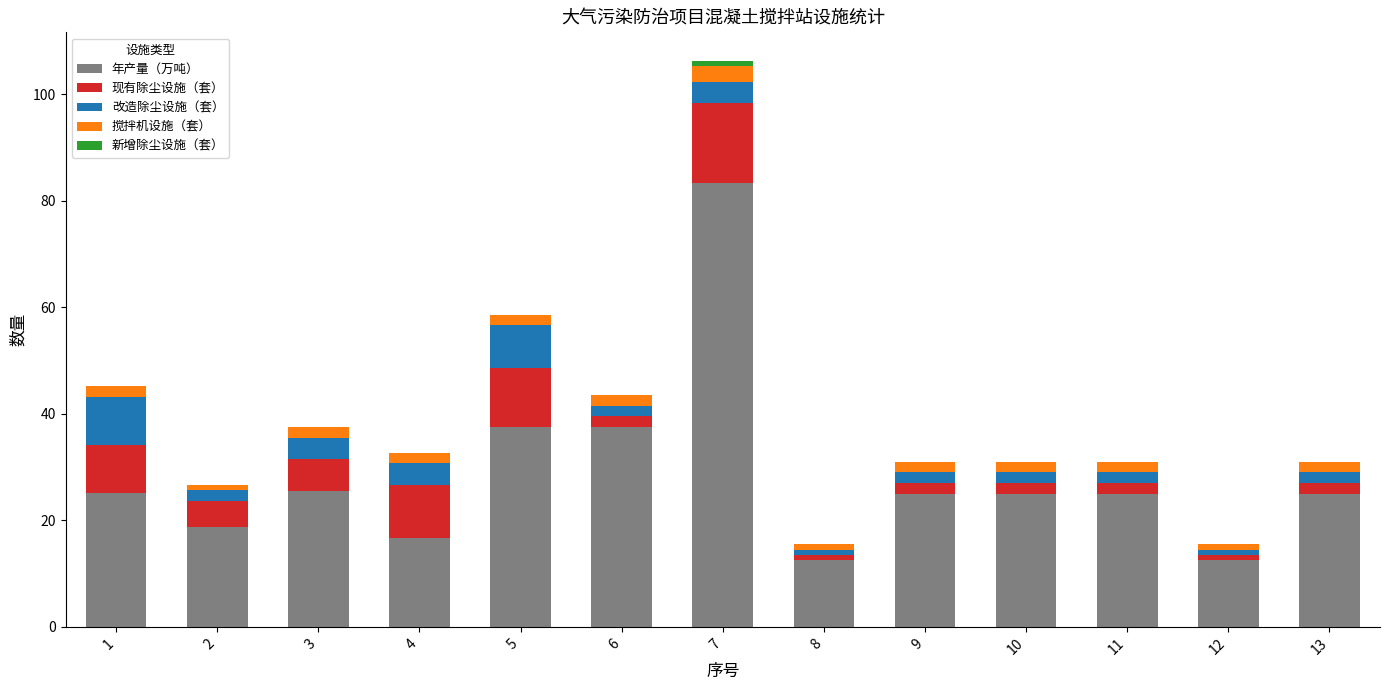

Does the chart contain stacked bars?

Yes